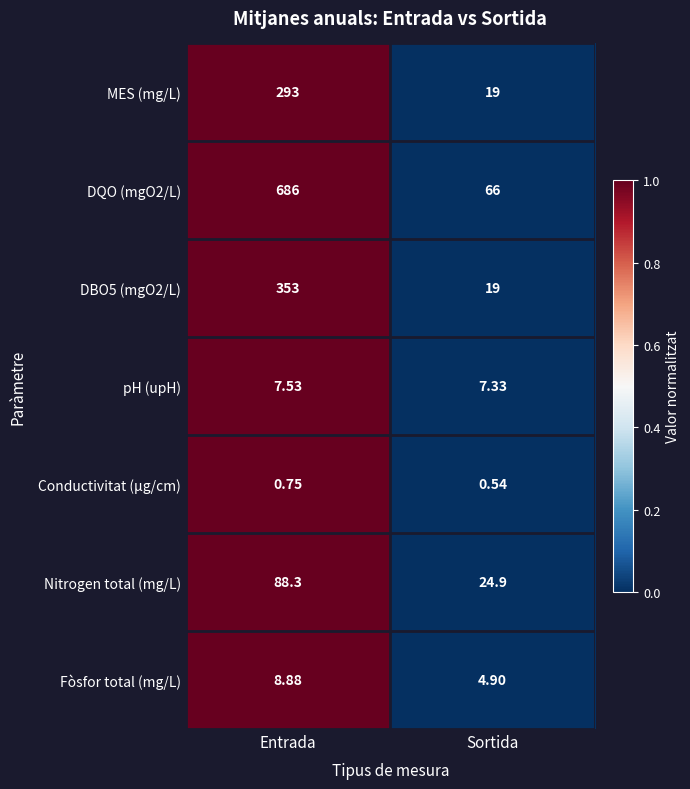

Is the value of Fòsfor total (mg/L) at Entrada greater than the value of Conductivitat (µg/cm) at Sortida?

Yes